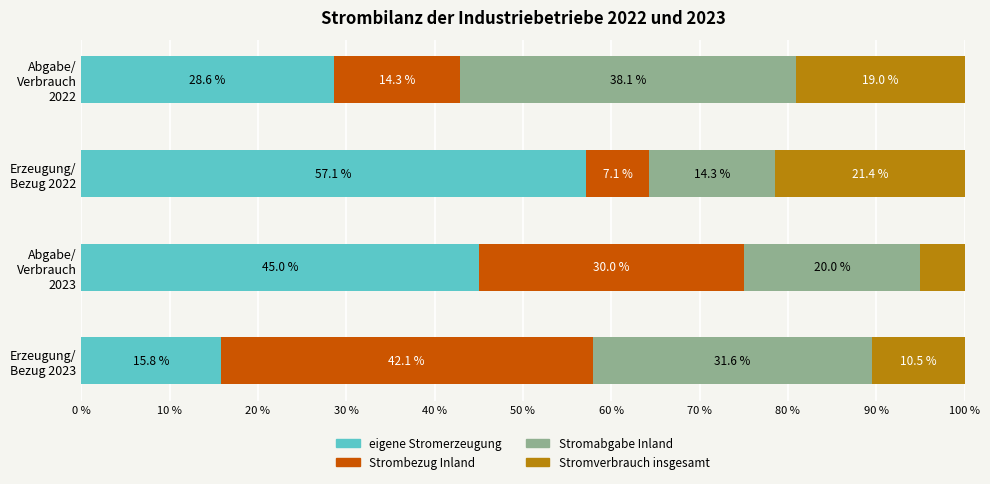

What is the maximum value for eigene Stromerzeugung?

57.1